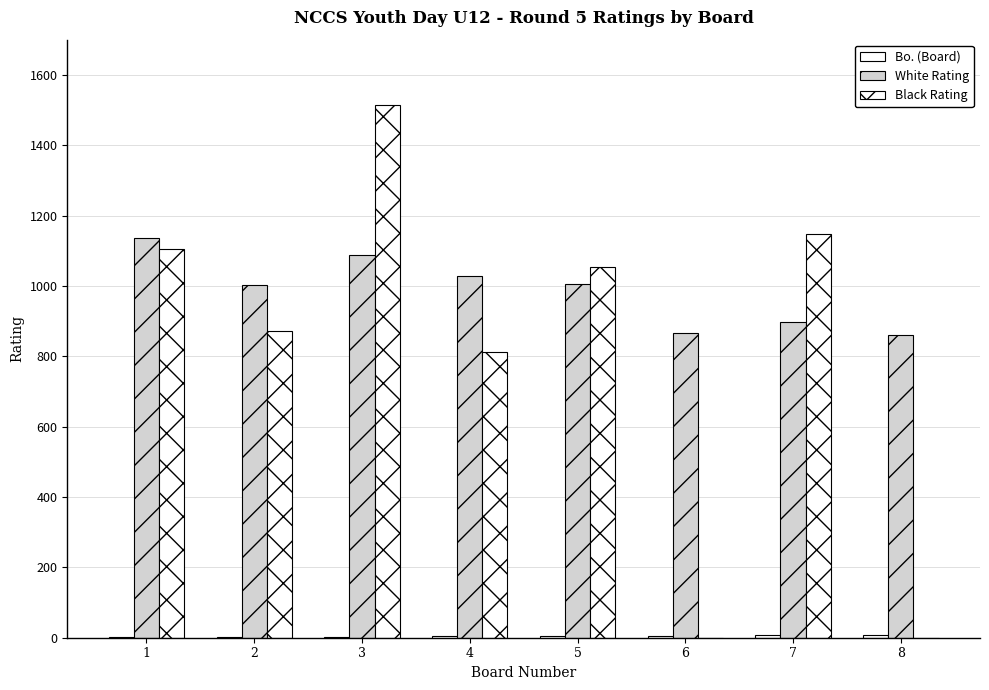

What is the difference between the highest and lowest values at 4?

1024